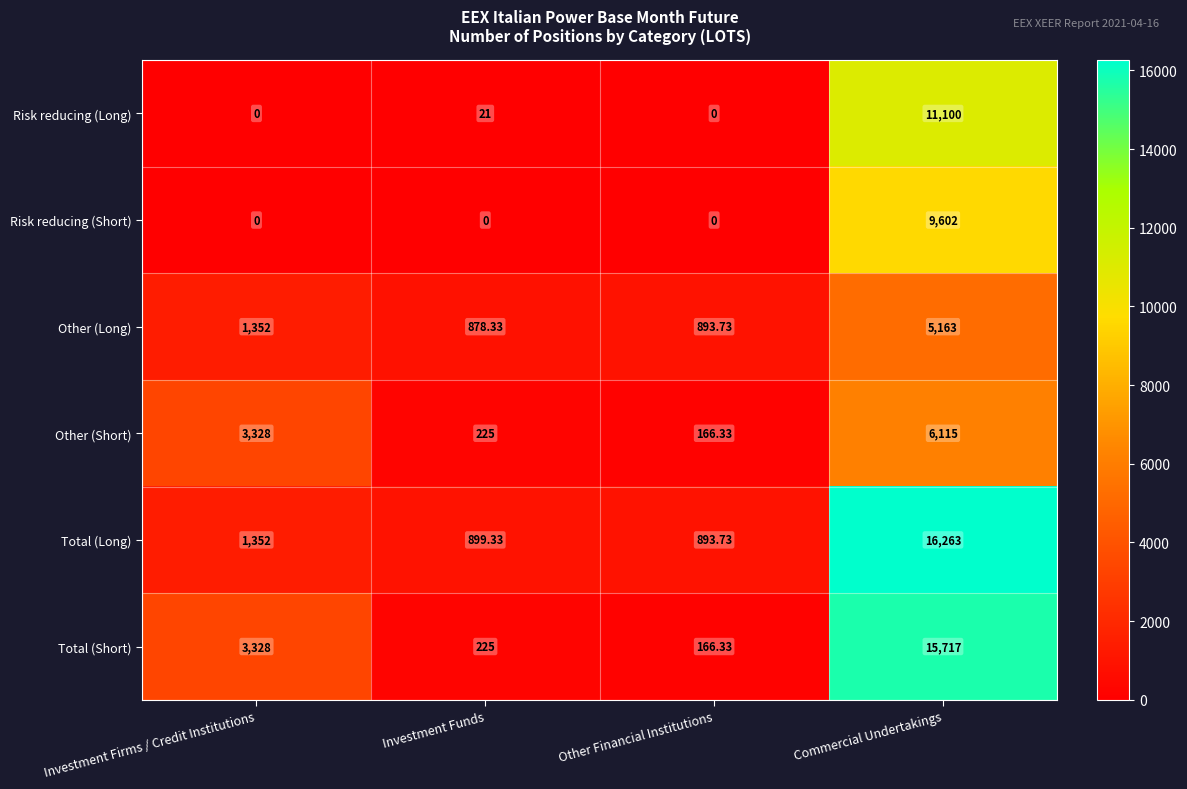

Which series has the widest spread of values?

Total (Short)